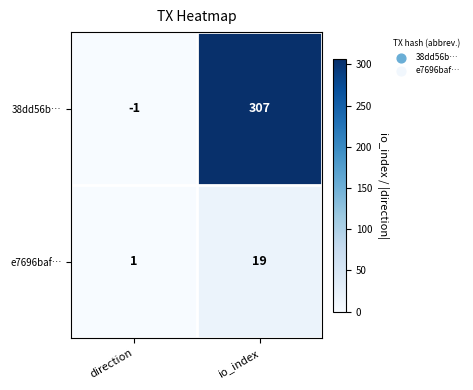

What is the approximate value of 38dd56b… at io_index, to the nearest 5?

305